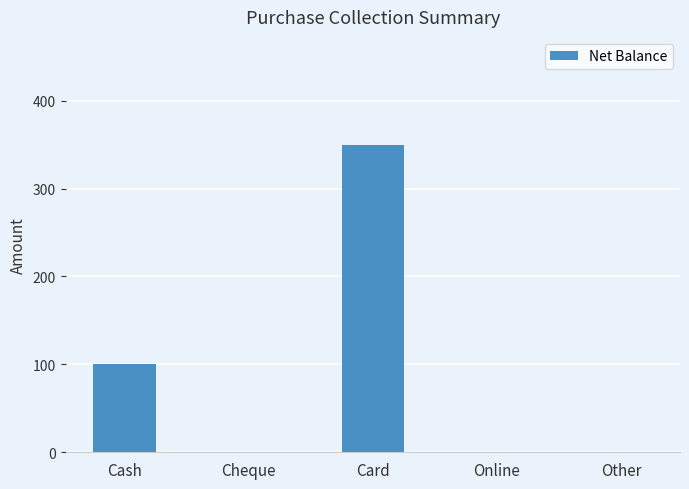

Which has a higher value, Cheque or Card?

Card